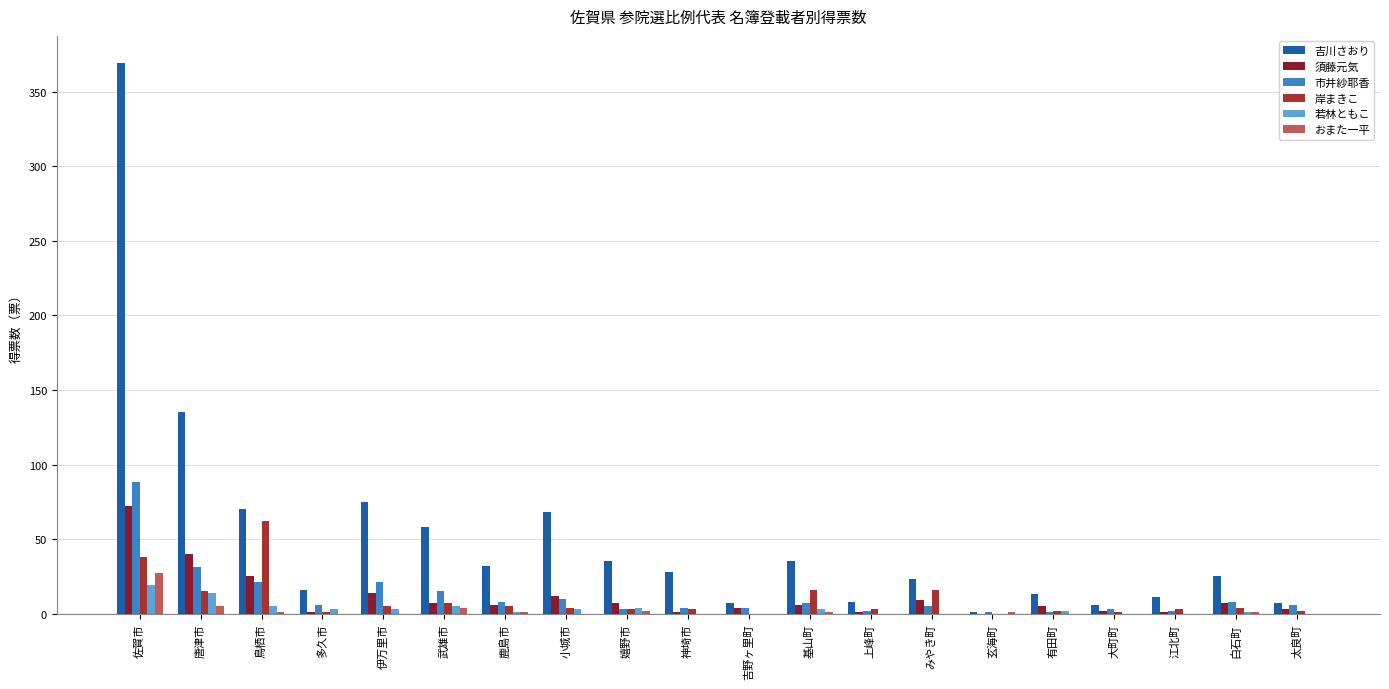

Does the chart contain stacked bars?

No